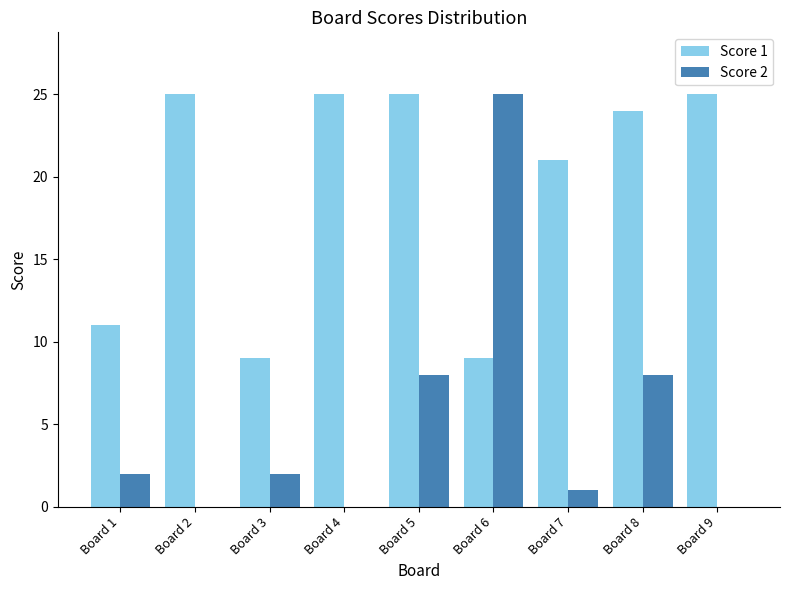

Which series has the widest spread of values?

Score 2